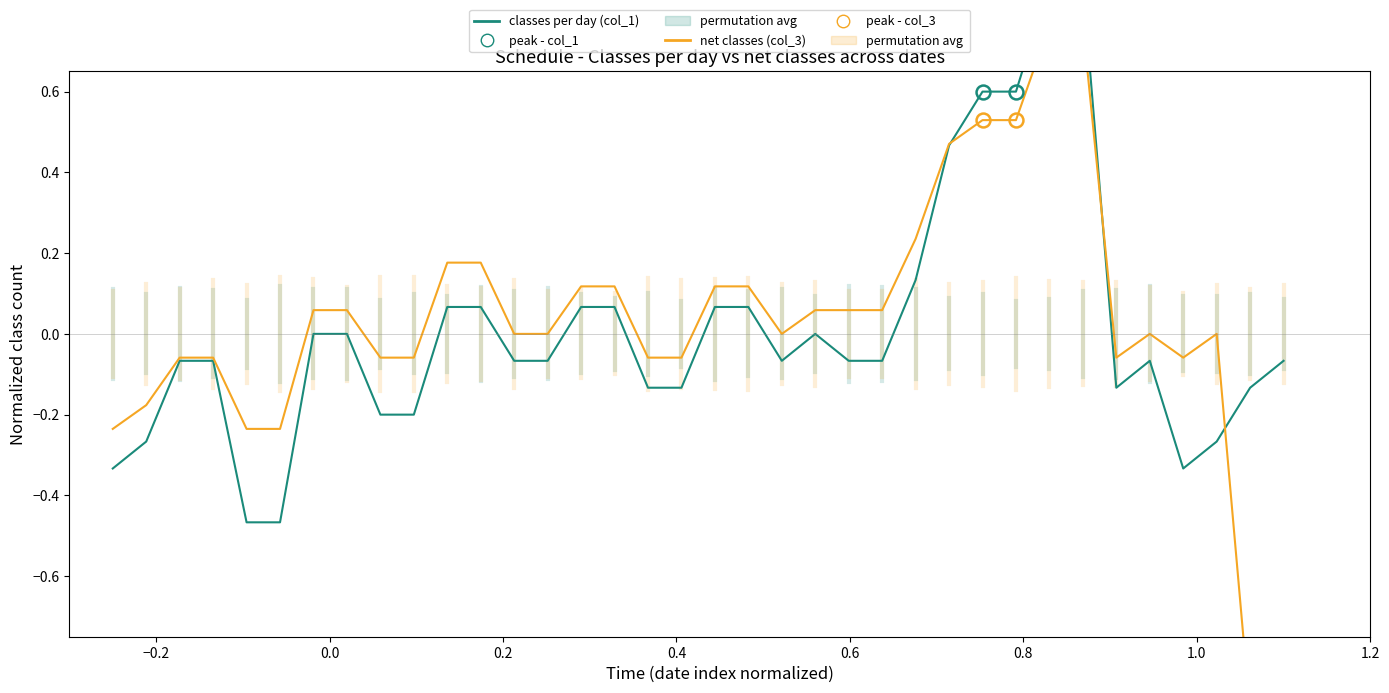

Does the chart have visible grid lines?

No